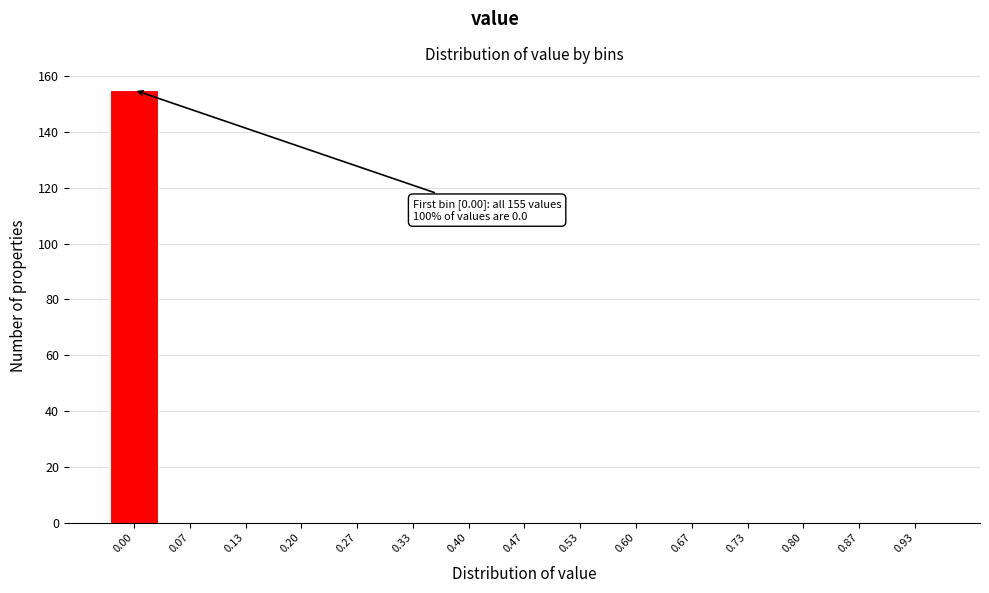

Reading left to right, what are all the values shown in this chart?

0.00=155	0.07=0	0.13=0	0.20=0	0.27=0	0.33=0	0.40=0	0.47=0	0.53=0	0.60=0	0.67=0	0.73=0	0.80=0	0.87=0	0.93=0